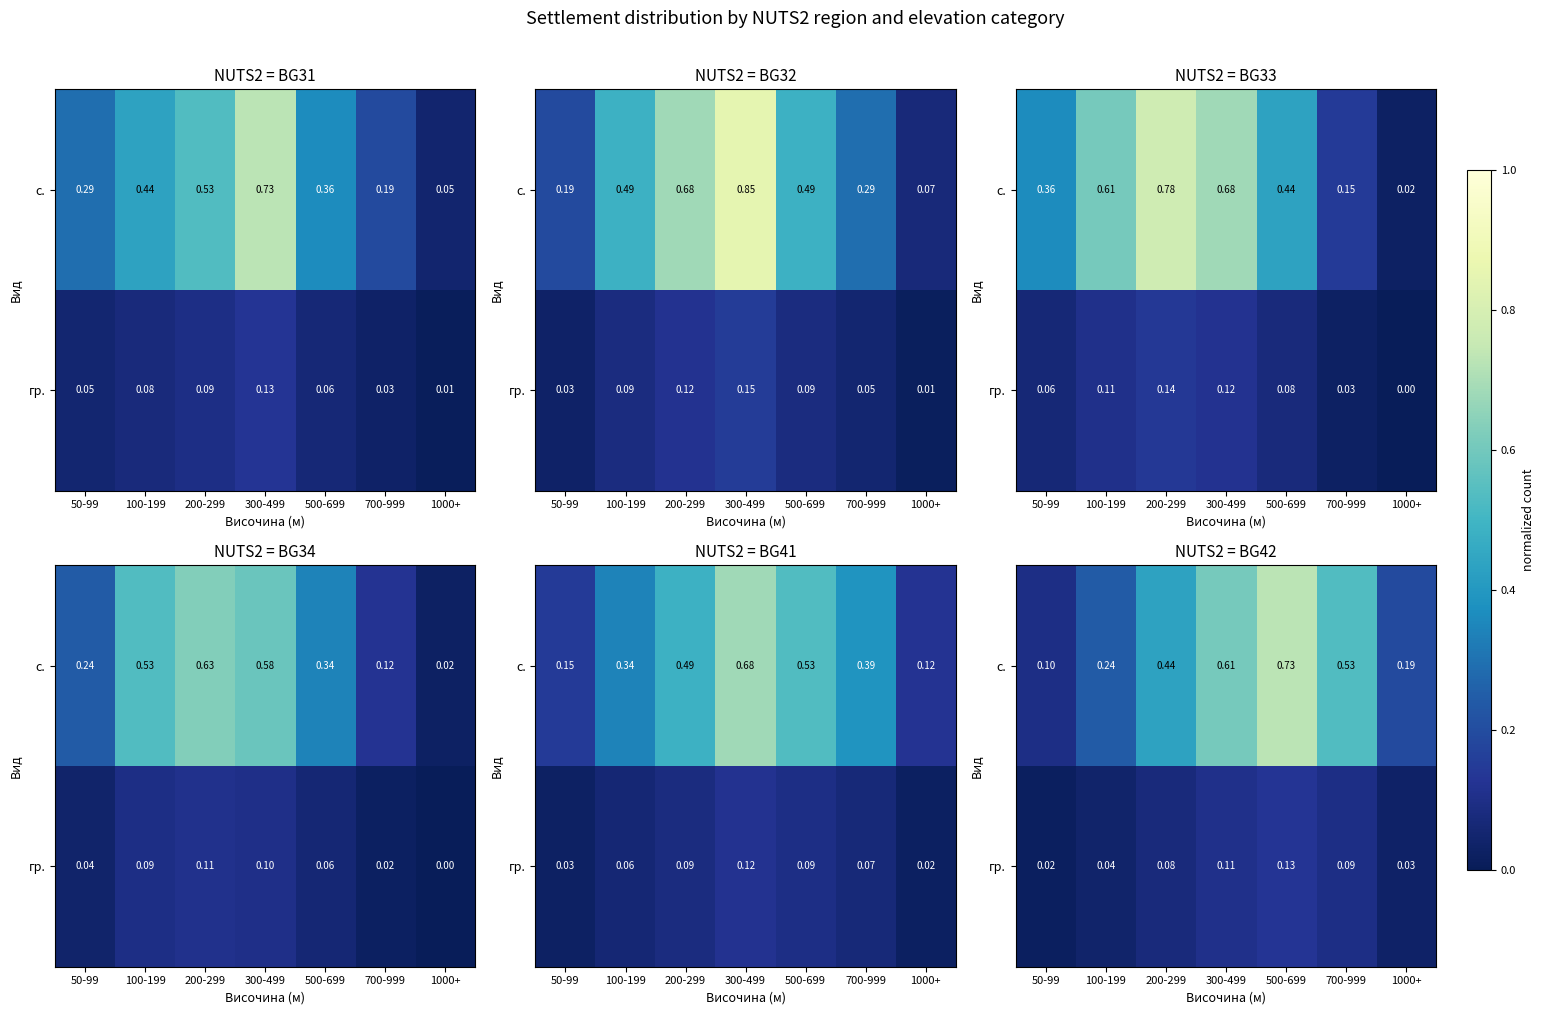

Rank the series at 200-299 from lowest to highest value.

гр., с.